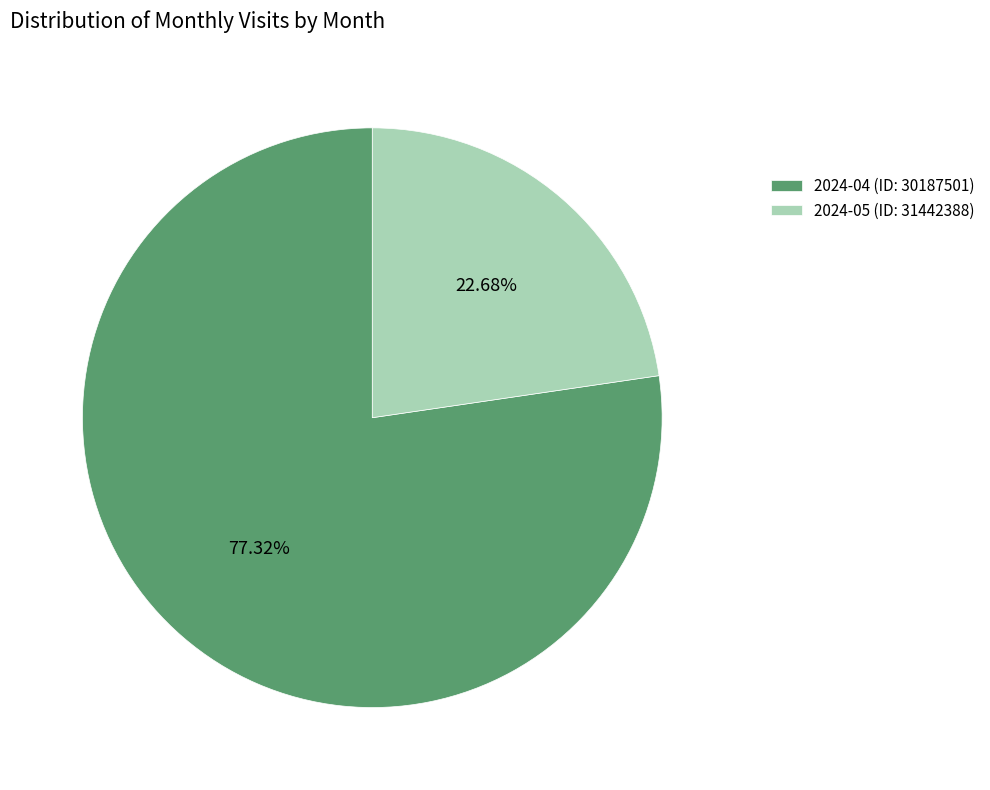

Is there a majority slice in this chart?

Yes